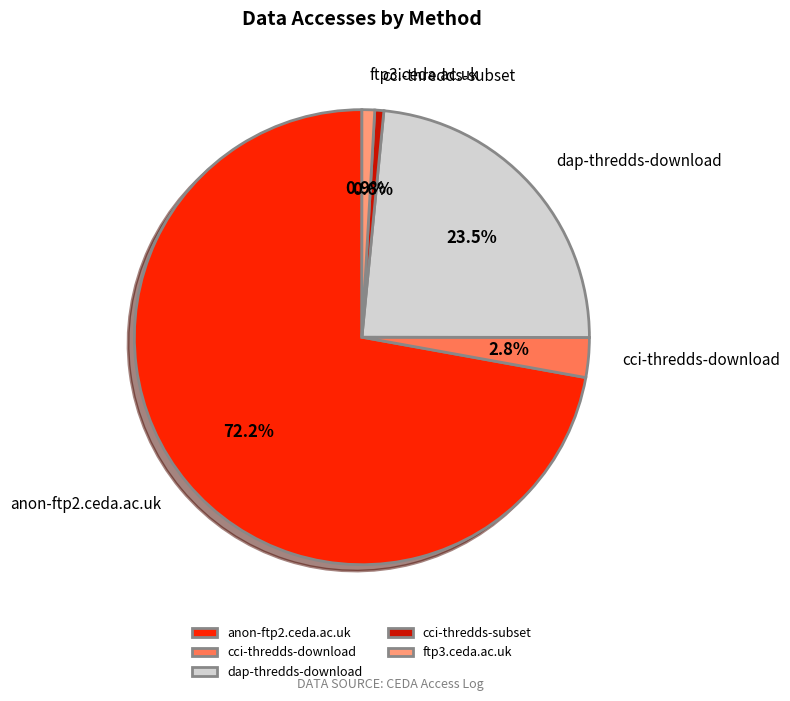

What is the ratio of the value at dap-thredds-download to the value at cci-thredds-subset?

36.7